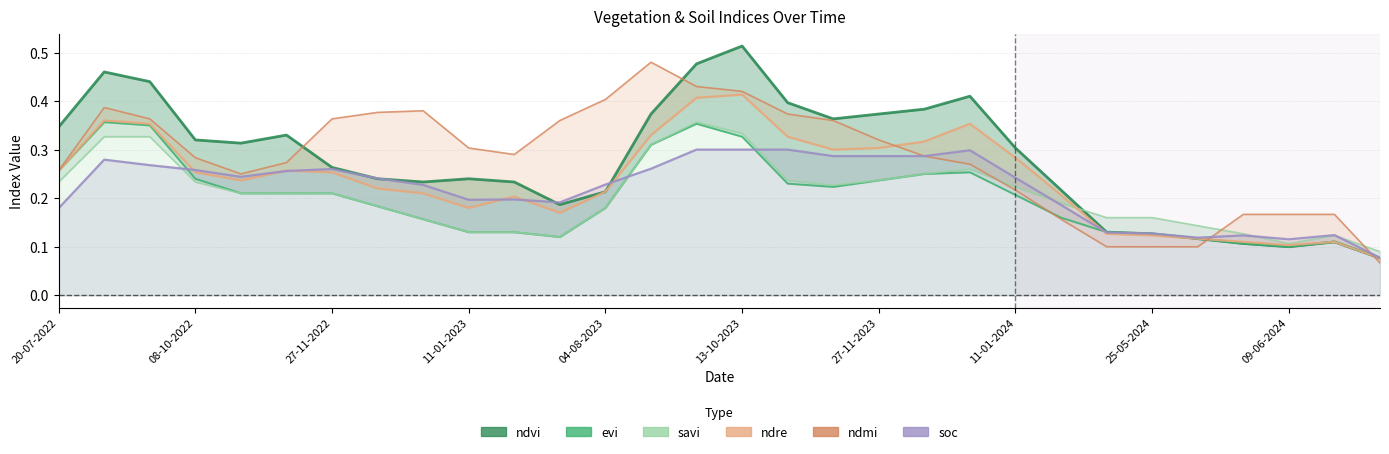

Reading left to right, list all the values displayed in this chart.

ndvi: 0.3	0.5	0.4	0.3	0.3	0.3	0.3	0.2	0.2	0.2	0.2	0.2	0.2	0.4	0.5	0.5	0.4	0.4	0.4	0.4	0.4	0.3	0.2	0.1	0.1	0.1	0.1	0.1	0.1	0.1
evi: 0.3	0.4	0.3	0.2	0.2	0.2	0.2	0.2	0.2	0.1	0.1	0.1	0.2	0.3	0.4	0.3	0.2	0.2	0.2	0.2	0.3	0.2	0.2	0.1	0.1	0.1	0.1	0.1	0.1	0.1
savi: 0.2	0.3	0.3	0.2	0.2	0.2	0.2	0.2	0.2	0.1	0.1	0.1	0.2	0.3	0.4	0.3	0.2	0.2	0.2	0.2	0.3	0.2	0.2	0.2	0.2	0.1	0.1	0.1	0.1	0.1
ndre: 0.3	0.4	0.4	0.3	0.2	0.3	0.3	0.2	0.2	0.2	0.2	0.2	0.2	0.3	0.4	0.4	0.3	0.3	0.3	0.3	0.4	0.3	0.2	0.1	0.1	0.1	0.1	0.1	0.1	0.1
ndmi: 0.3	0.4	0.4	0.3	0.2	0.3	0.4	0.4	0.4	0.3	0.3	0.4	0.4	0.5	0.4	0.4	0.4	0.4	0.3	0.3	0.3	0.2	0.2	0.1	0.1	0.1	0.2	0.2	0.2	0.1
soc: 0.2	0.3	0.3	0.3	0.2	0.3	0.3	0.2	0.2	0.2	0.2	0.2	0.2	0.3	0.3	0.3	0.3	0.3	0.3	0.3	0.3	0.2	0.2	0.1	0.1	0.1	0.1	0.1	0.1	0.1